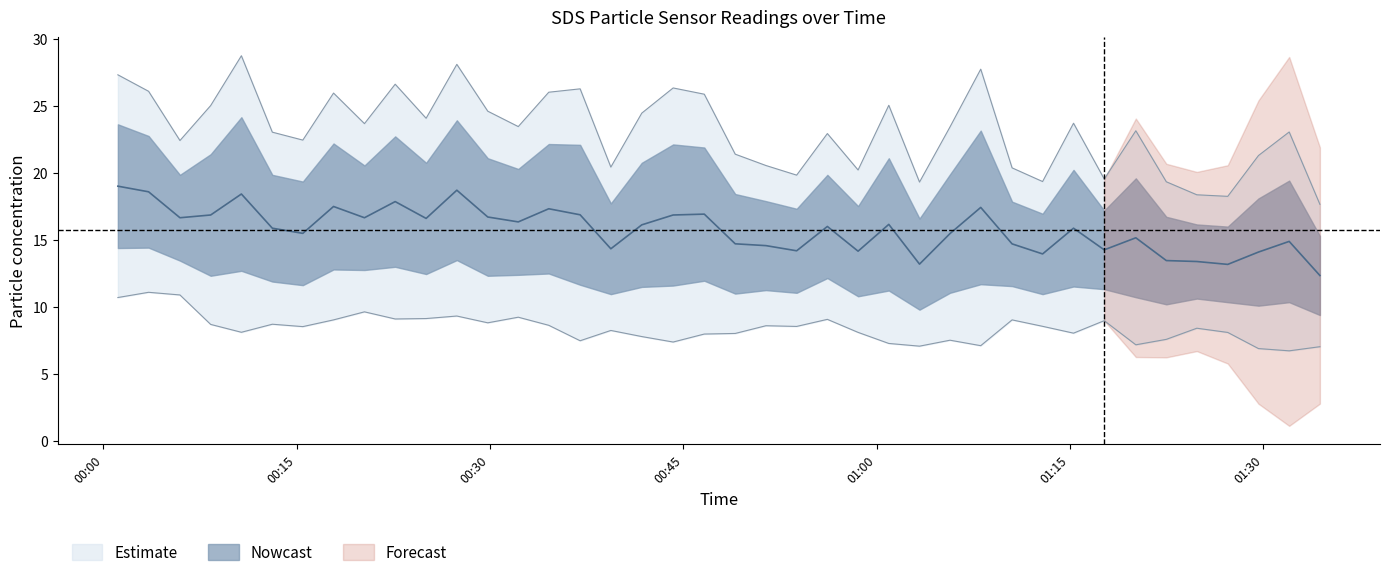

What is the maximum value shown in the chart?

28.7